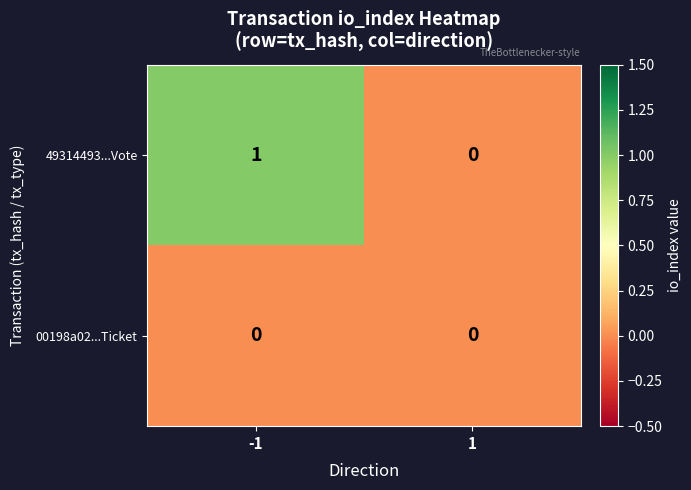

Rank the series at -1 from highest to lowest value.

49314493...Vote, 00198a02...Ticket